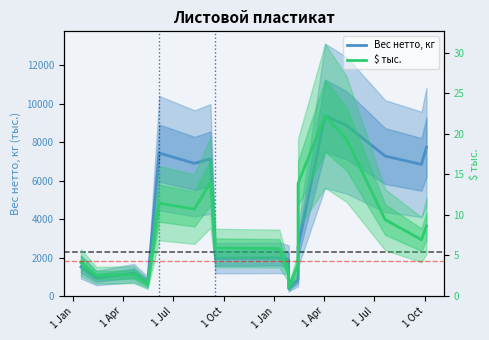

True or false: $ тыс. and Вес нетто, кг cross at least once.

False